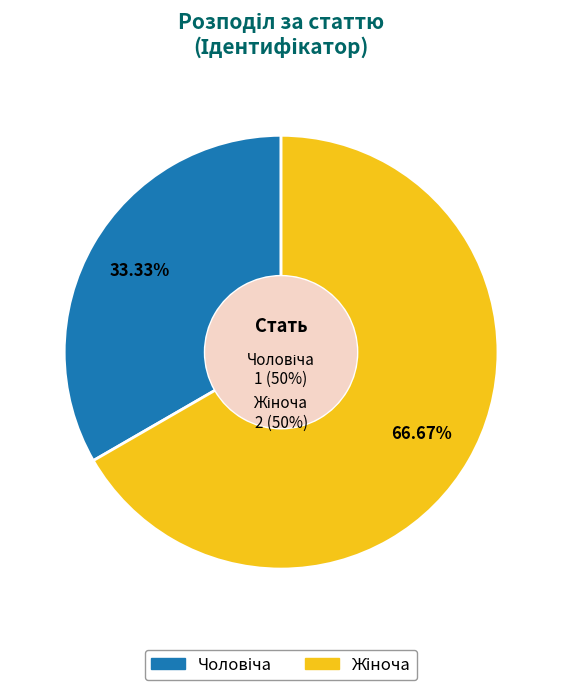

Combined, do Жіноча and Чоловіча account for over 50%?

Yes